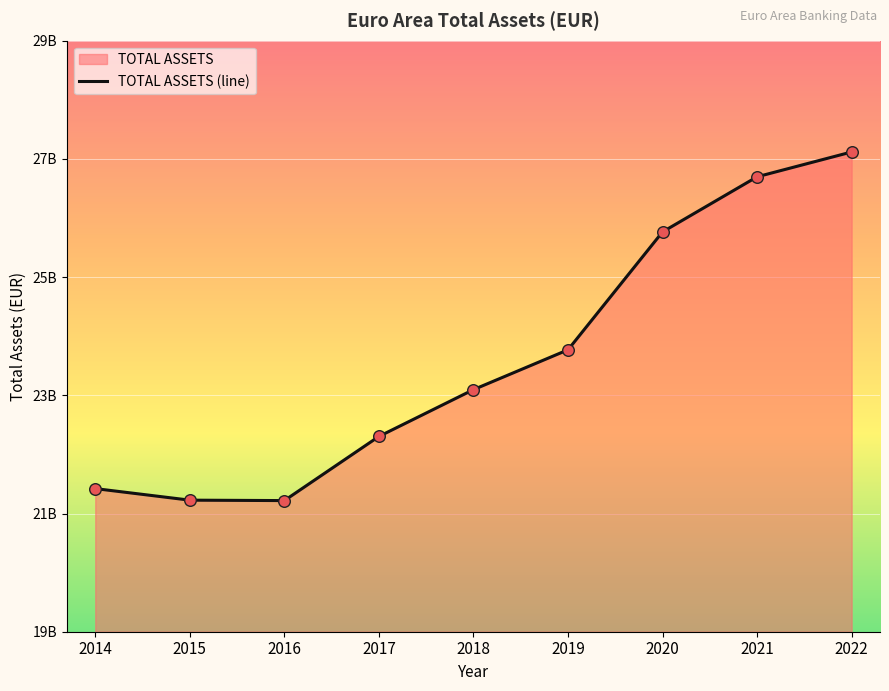

What is the change in value from 2016 to 2017?

+1085431595.0